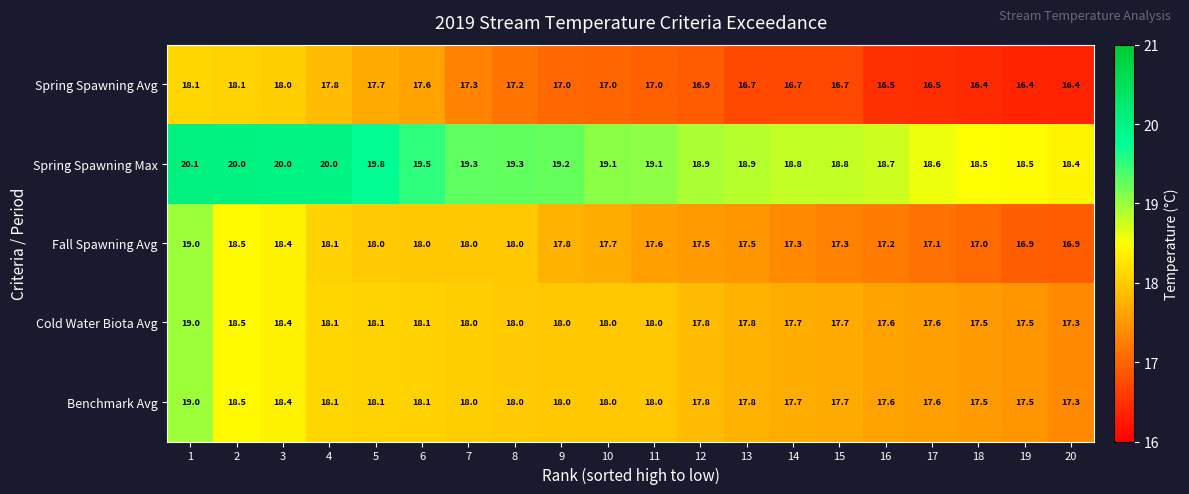

What is the approximate value of Spring Spawning Max at 2?

20.0